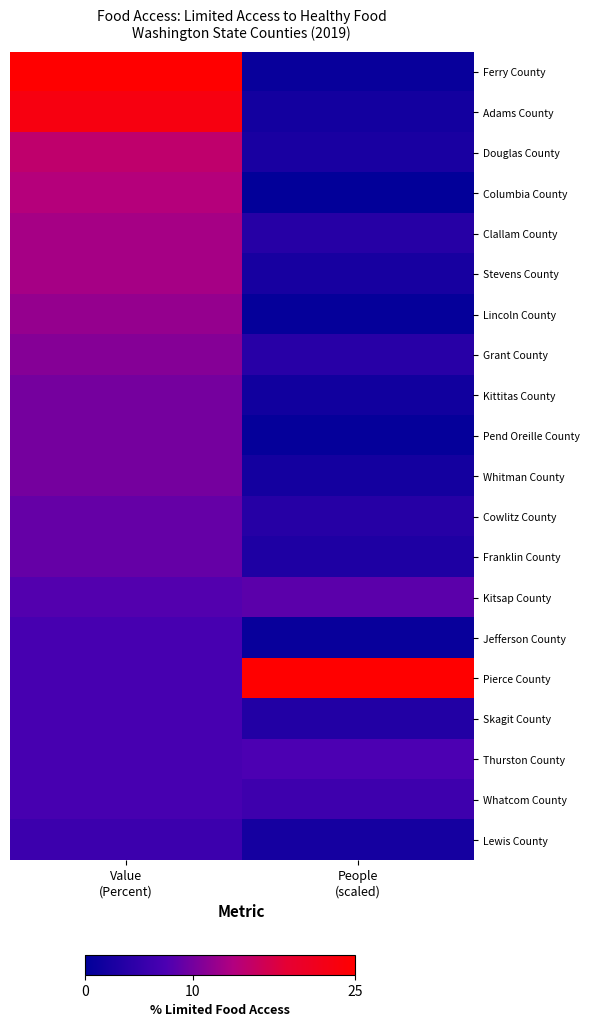

At how many categories does at least one series exceed 20?

2